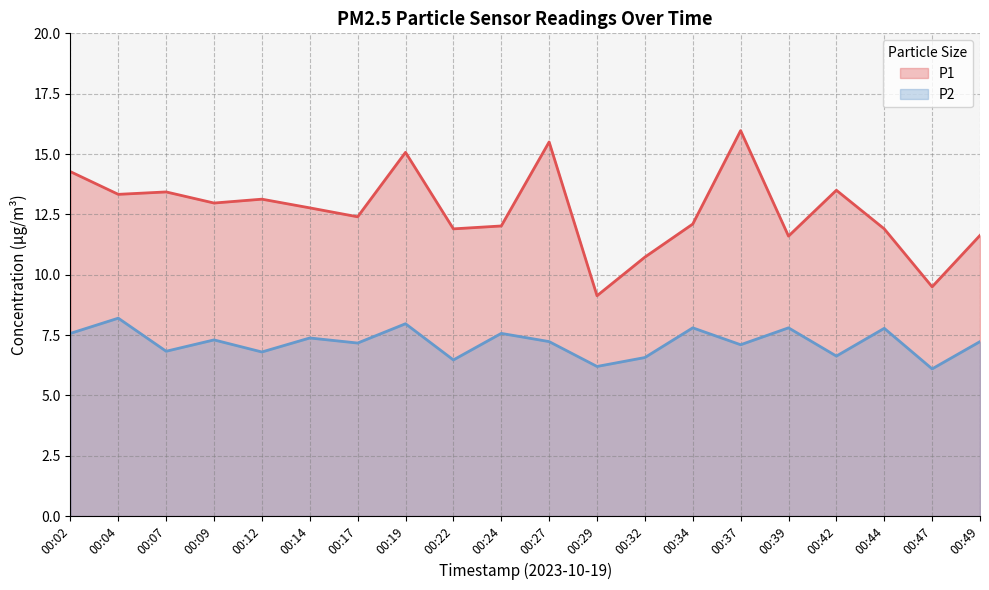

True or false: P2 and P1 cross at least once.

False